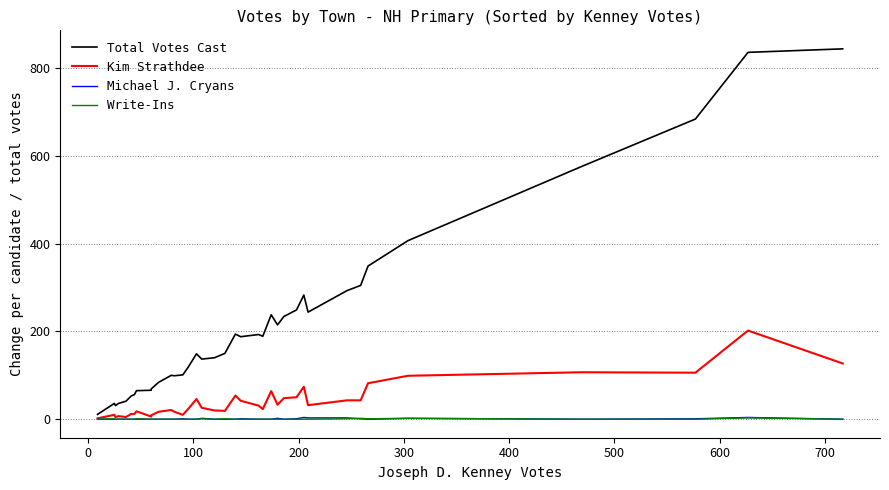

How many data points in Michael J. Cryans are above 0?

12